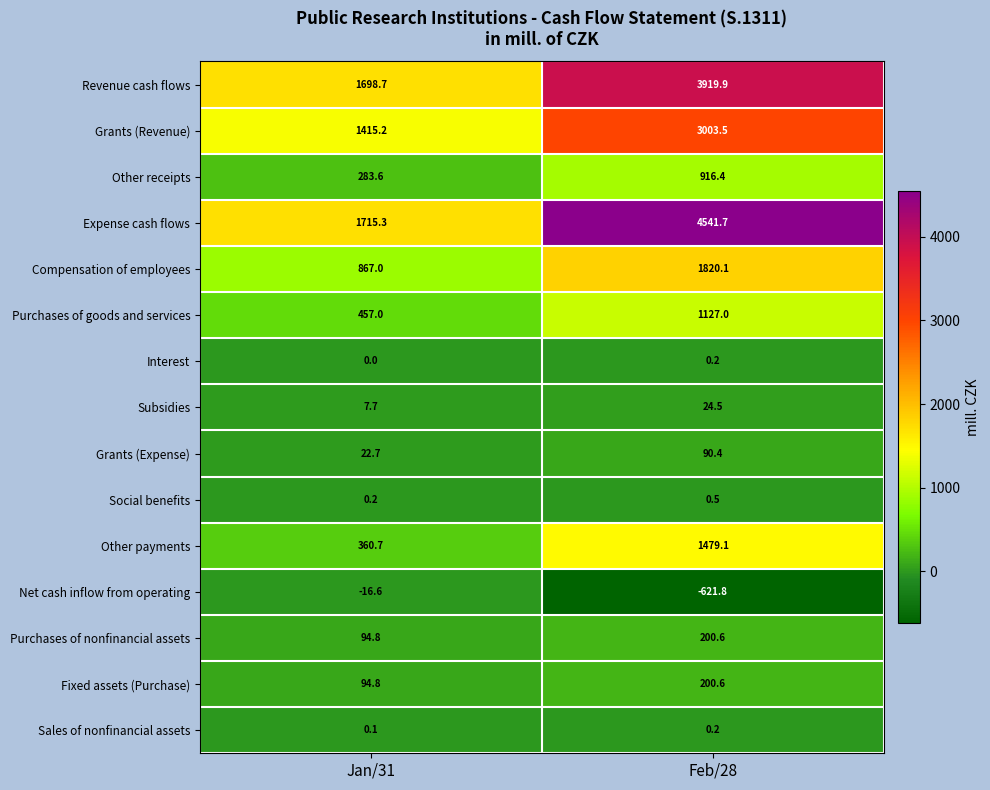

Reading right to left, what are all the values shown in this chart?

Revenue cash flows: 3919.9	1698.7
Grants (Revenue): 3003.5	1415.2
Other receipts: 916.4	283.6
Expense cash flows: 4541.7	1715.3
Compensation of employees: 1820.1	867.0
Purchases of goods and services: 1127.0	457.0
Interest: 0.2	0.0
Subsidies: 24.5	7.7
Grants (Expense): 90.4	22.7
Social benefits: 0.5	0.2
Other payments: 1479.1	360.7
Net cash inflow from operating: -621.8	-16.6
Purchases of nonfinancial assets: 200.6	94.8
Fixed assets (Purchase): 200.6	94.8
Sales of nonfinancial assets: 0.2	0.1